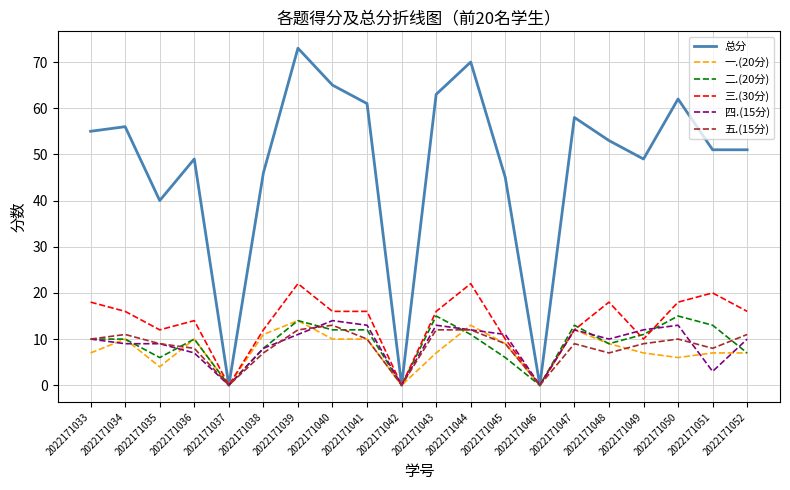

Reading left to right, extract all data points from this chart.

总分: 2022171033=55	2022171034=56	2022171035=40	2022171036=49	2022171037=0	2022171038=46	2022171039=73	2022171040=65	2022171041=61	2022171042=0	2022171043=63	2022171044=70	2022171045=45	2022171046=0	2022171047=58	2022171048=53	2022171049=49	2022171050=62	2022171051=51	2022171052=51
一.(20分): 2022171033=7	2022171034=10	2022171035=4	2022171036=10	2022171037=0	2022171038=11	2022171039=14	2022171040=10	2022171041=10	2022171042=0	2022171043=7	2022171044=13	2022171045=9	2022171046=0	2022171047=12	2022171048=9	2022171049=7	2022171050=6	2022171051=7	2022171052=7
二.(20分): 2022171033=10	2022171034=10	2022171035=6	2022171036=10	2022171037=0	2022171038=8	2022171039=14	2022171040=12	2022171041=12	2022171042=0	2022171043=15	2022171044=11	2022171045=6	2022171046=0	2022171047=13	2022171048=9	2022171049=11	2022171050=15	2022171051=13	2022171052=7
三.(30分): 2022171033=18	2022171034=16	2022171035=12	2022171036=14	2022171037=0	2022171038=12	2022171039=22	2022171040=16	2022171041=16	2022171042=0	2022171043=16	2022171044=22	2022171045=10	2022171046=0	2022171047=12	2022171048=18	2022171049=10	2022171050=18	2022171051=20	2022171052=16
四.(15分): 2022171033=10	2022171034=9	2022171035=9	2022171036=7	2022171037=0	2022171038=8	2022171039=11	2022171040=14	2022171041=13	2022171042=0	2022171043=13	2022171044=12	2022171045=11	2022171046=0	2022171047=12	2022171048=10	2022171049=12	2022171050=13	2022171051=3	2022171052=10
五.(15分): 2022171033=10	2022171034=11	2022171035=9	2022171036=8	2022171037=0	2022171038=7	2022171039=12	2022171040=13	2022171041=10	2022171042=0	2022171043=12	2022171044=12	2022171045=9	2022171046=0	2022171047=9	2022171048=7	2022171049=9	2022171050=10	2022171051=8	2022171052=11